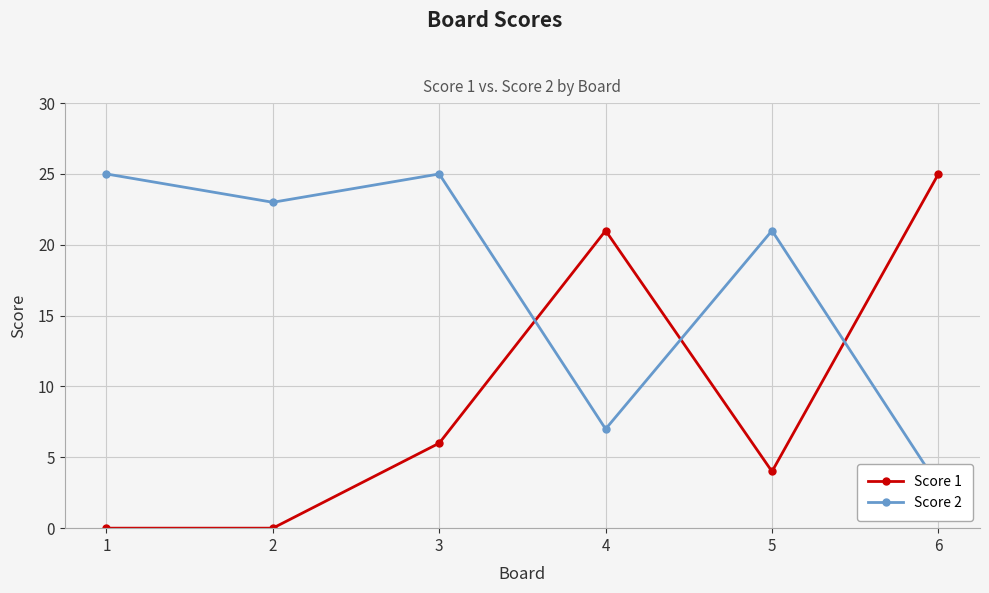

What is the difference between the Score 1 values at 2 and 6?

25